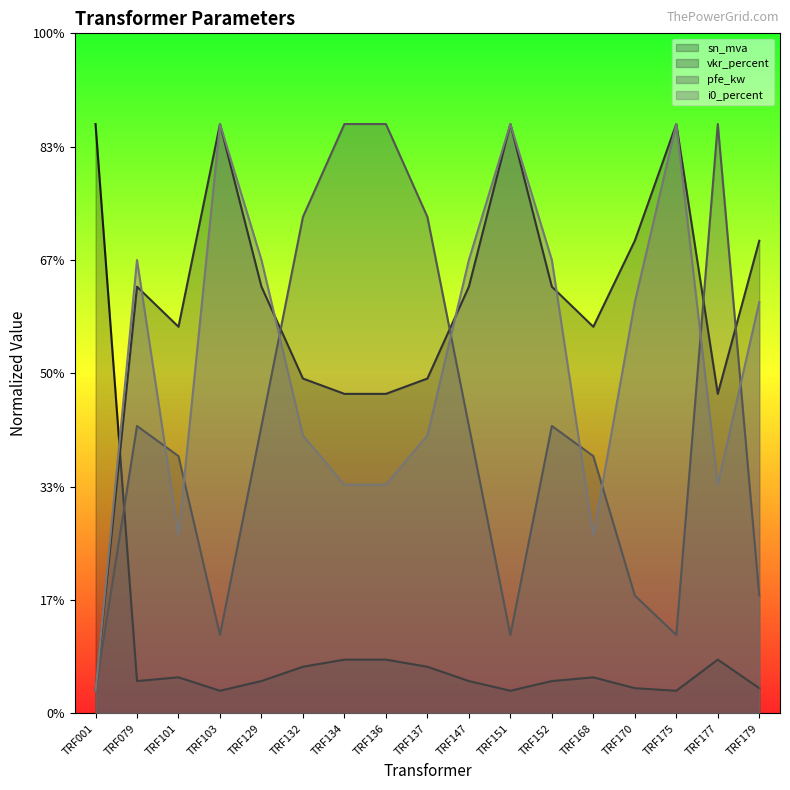

At which category is the sum across all series the highest?

TRF103